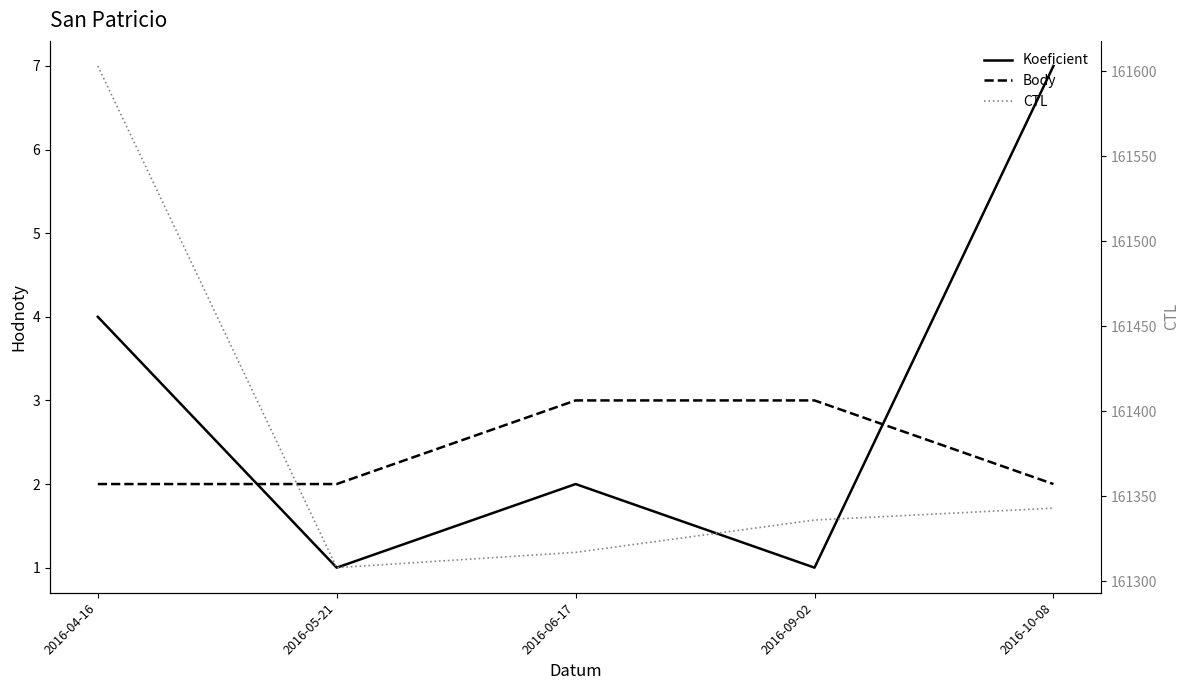

What is the value of the CTL point at the 4th from the left?

161336